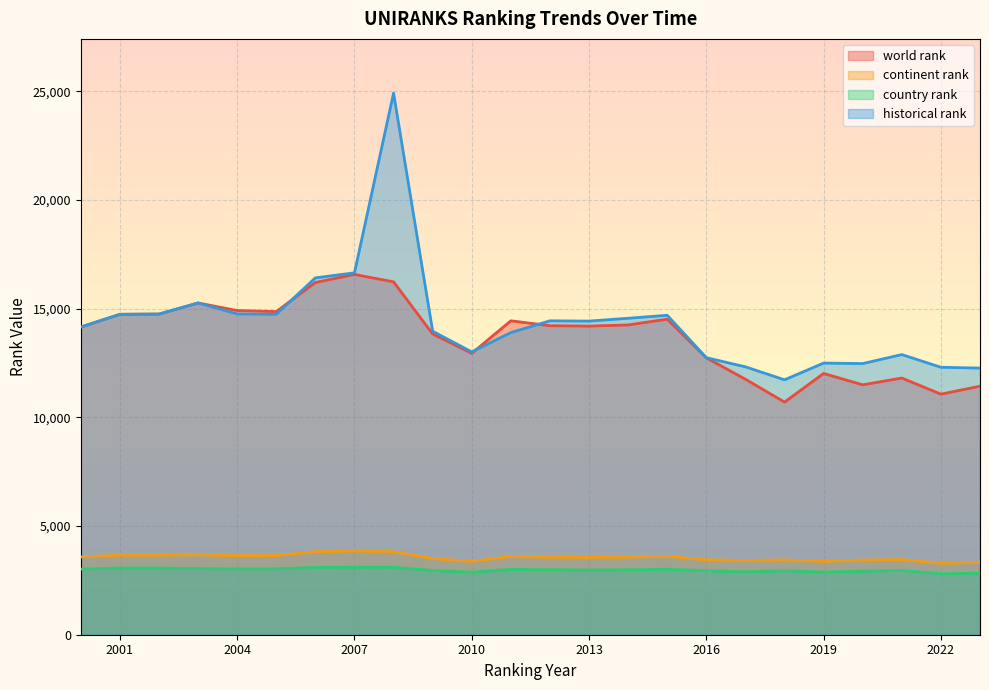

What is the difference between the maximum and second lowest values in the country rank series?

277.0